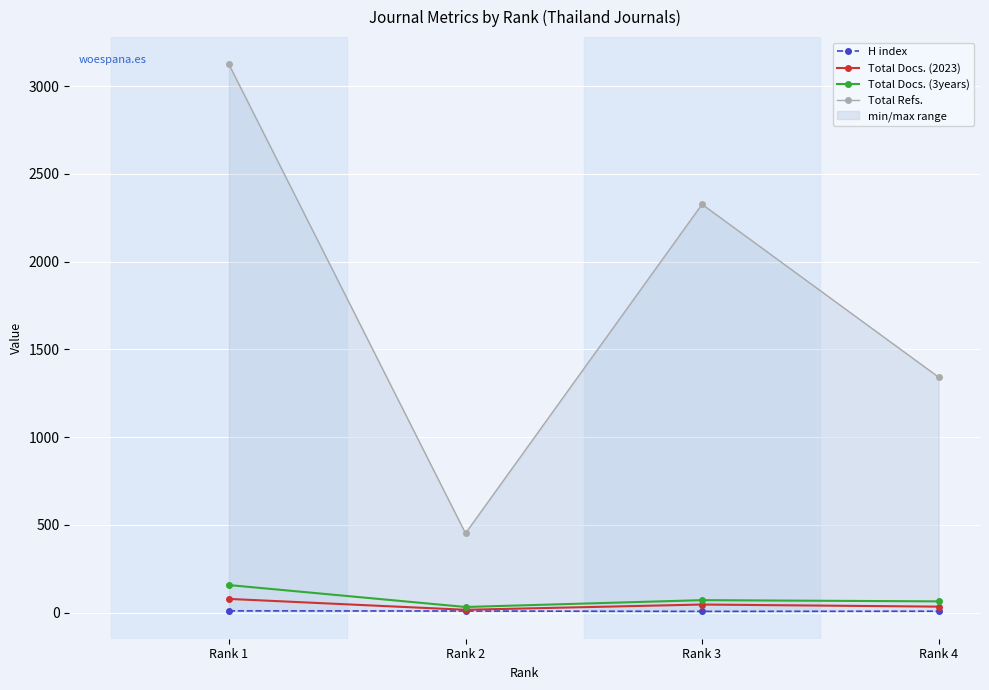

What is the spread (max minus min) of values at Rank 3?

2320